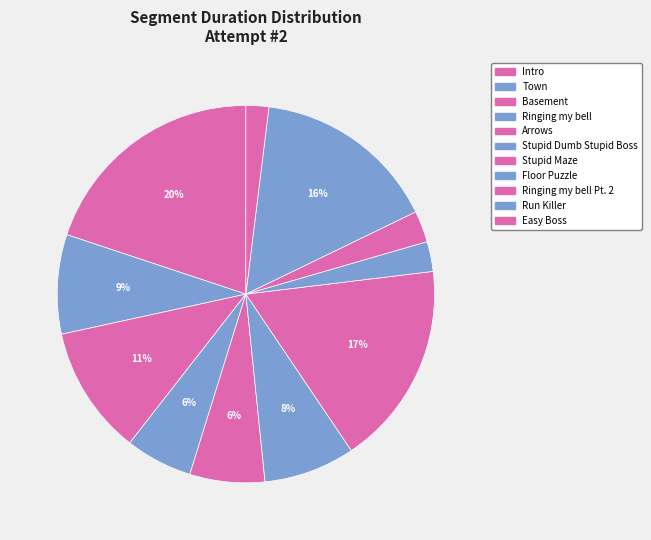

Is the sum of Easy Boss and Town greater than half?

No